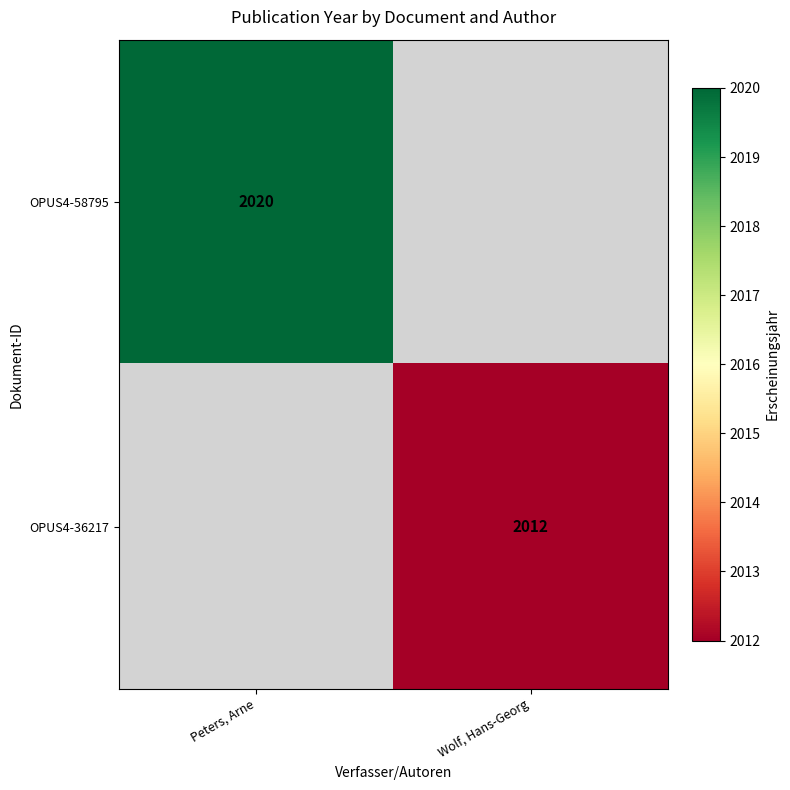

Is it true that OPUS4-36217 equals 527 at Wolf, Hans-Georg?

False